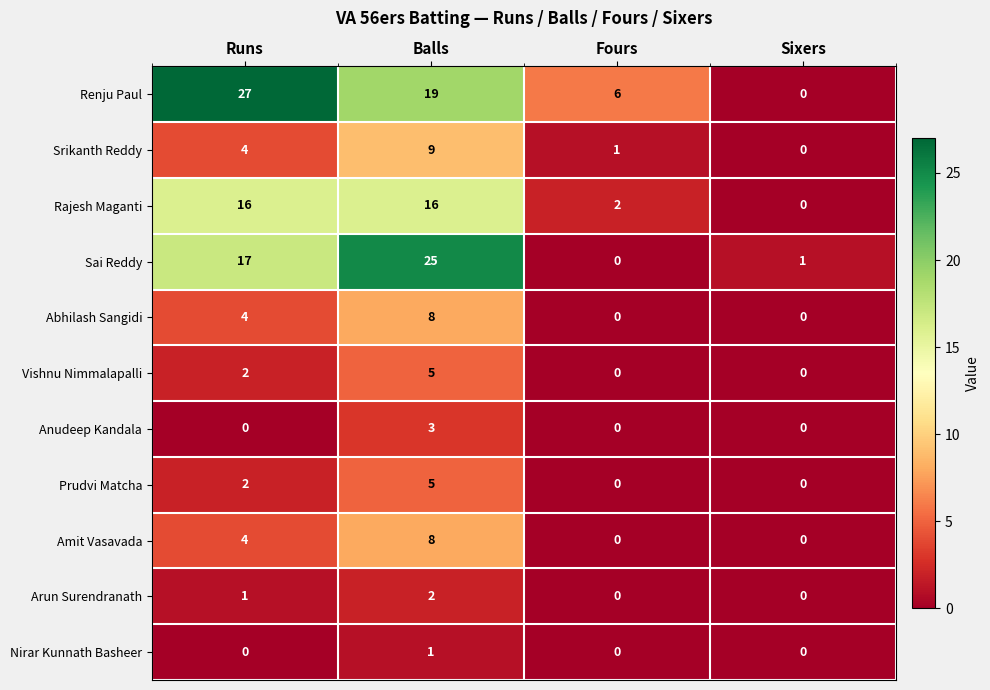

The Vishnu Nimmalapalli series shows 0 at Sixers. True or false?

True